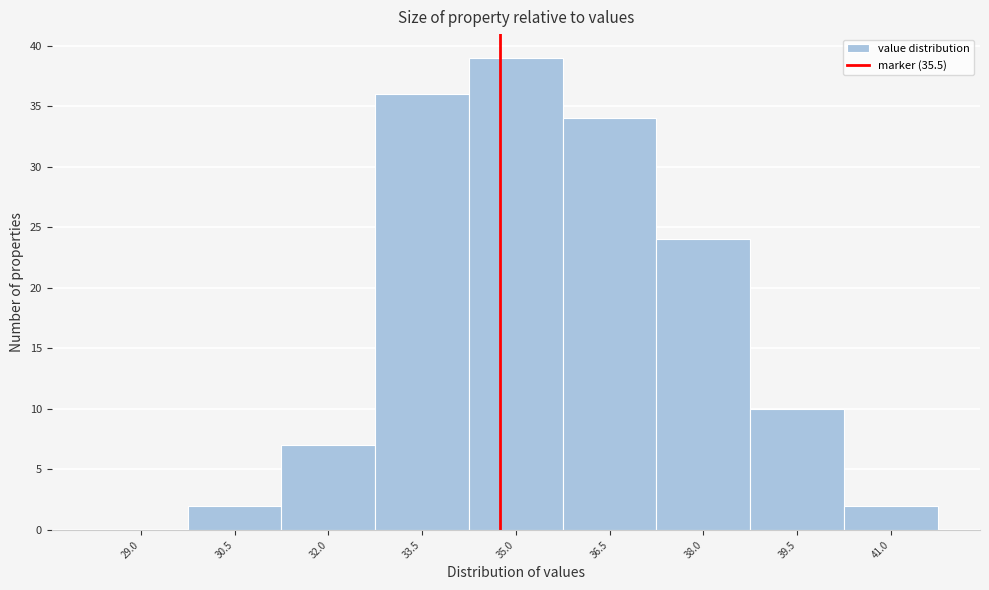

Reading right to left, transcribe all the data shown in this chart.

41.0=2	39.5=10	38.0=24	36.5=34	35.0=39	33.5=36	32.0=7	30.5=2	29.0=0